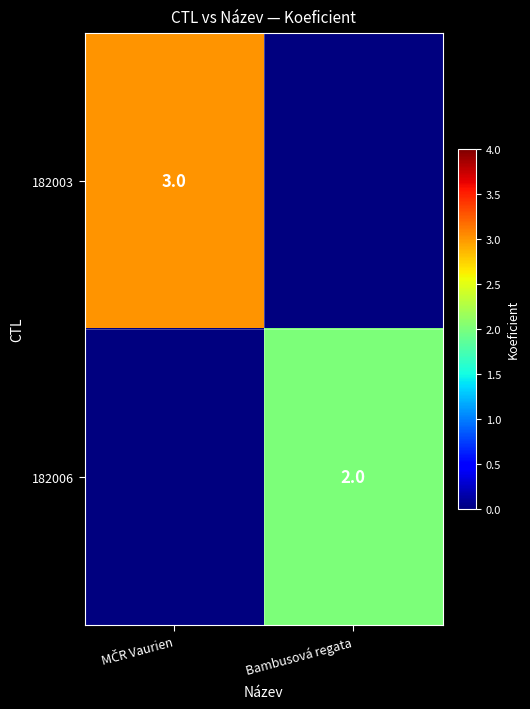

The value of 182006 at Bambusová regata is 3. True or false?

False